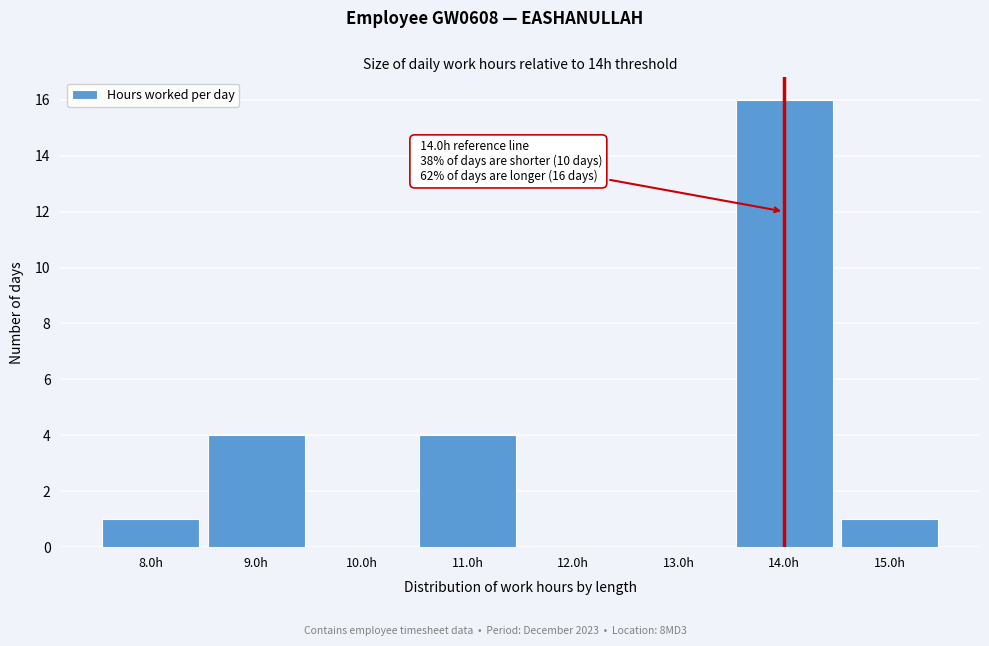

Over which range of the x-axis is the bar tallest?

13.5 to 14.5